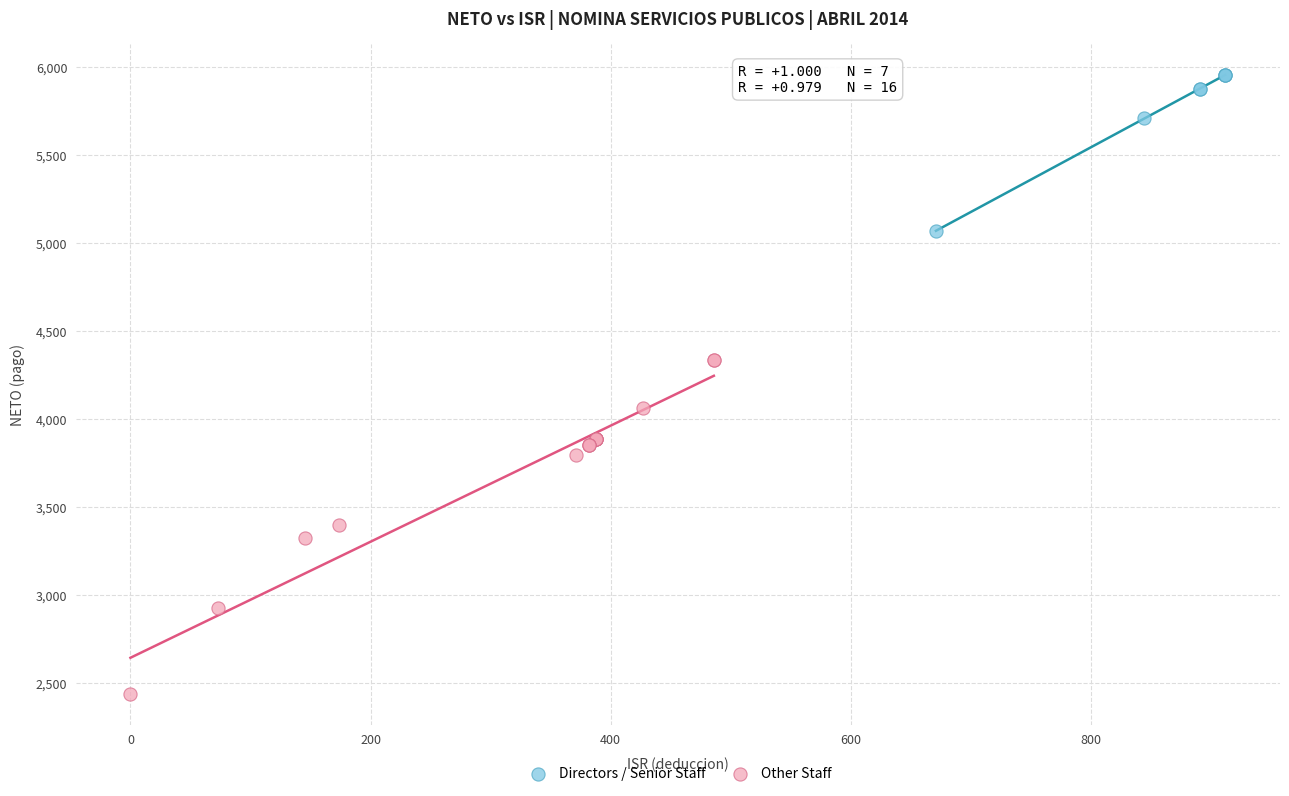

Which series reaches the minimum Y coordinate?

Other Staff